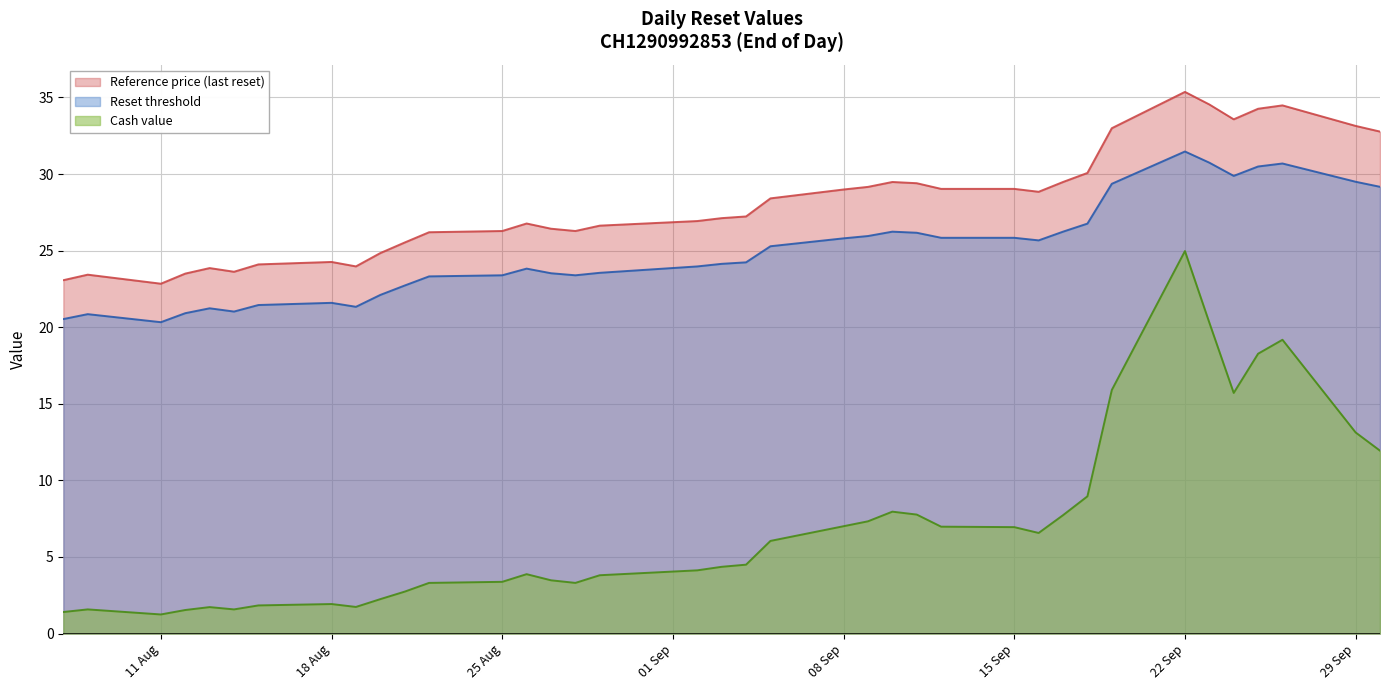

At how many categories does at least one series exceed 6?

38